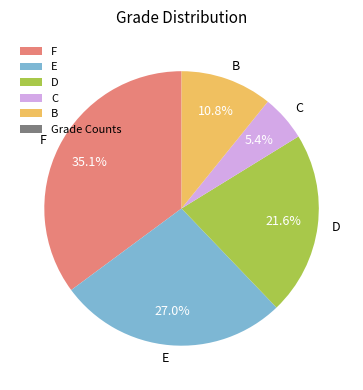

What is the ratio of the value at C to the value at F?

0.2